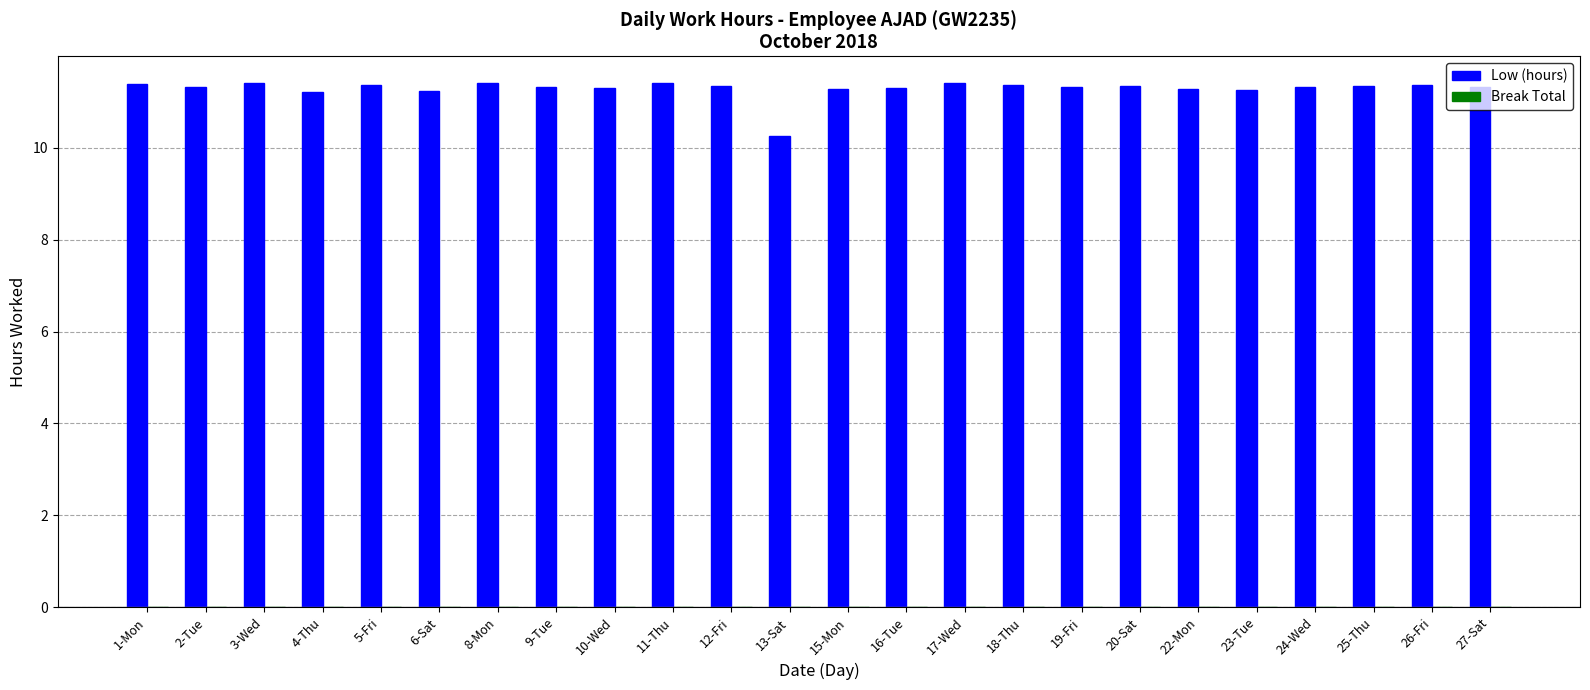

Which category has the lowest value across all series?

13-Sat